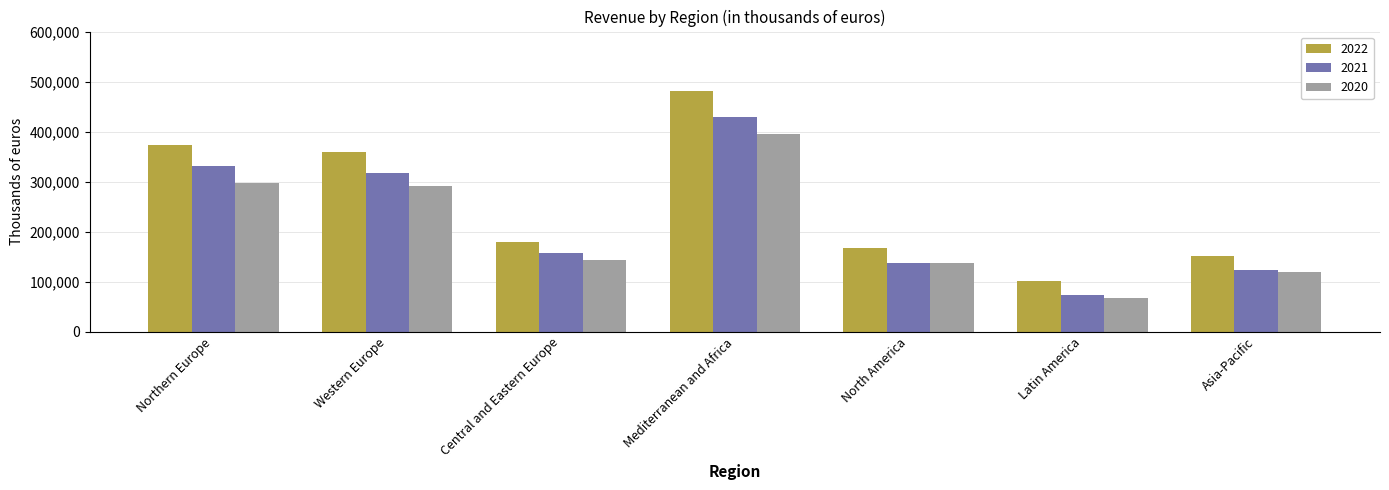

Which series has the largest total across all categories?

2022